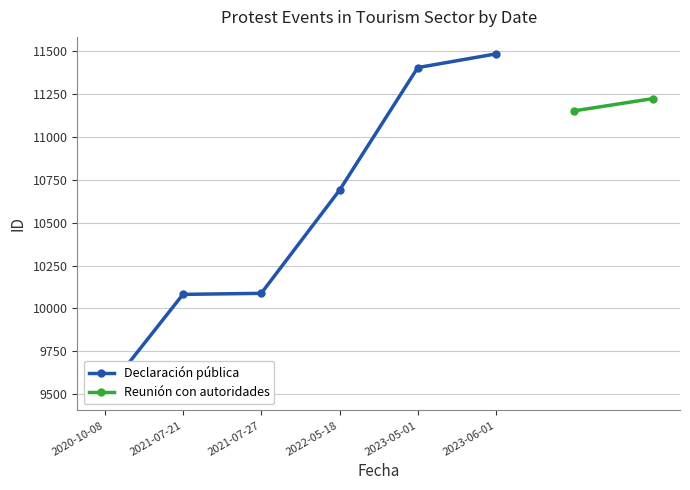

Does the chart display data point markers on the line(s)?

Yes